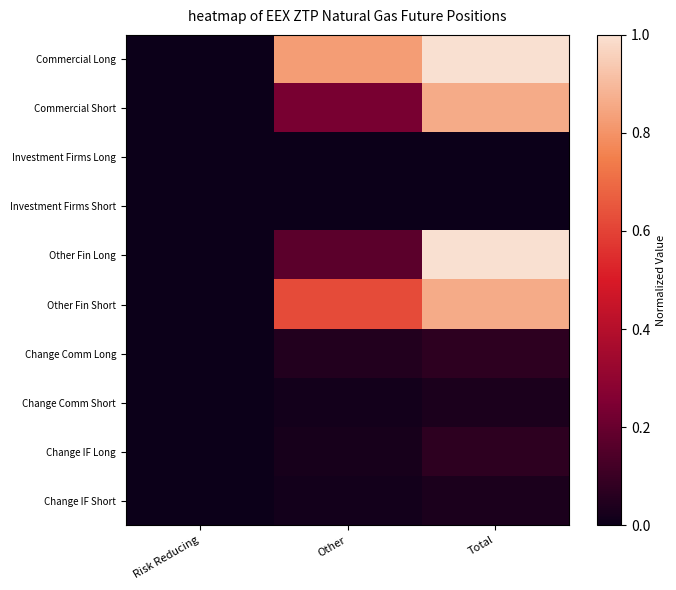

At Other, list the series in order from largest to smallest.

Commercial Long, Other Fin Short, Commercial Short, Other Fin Long, Change Comm Long, Change IF Long, Change Comm Short, Change IF Short, Investment Firms Long, Investment Firms Short